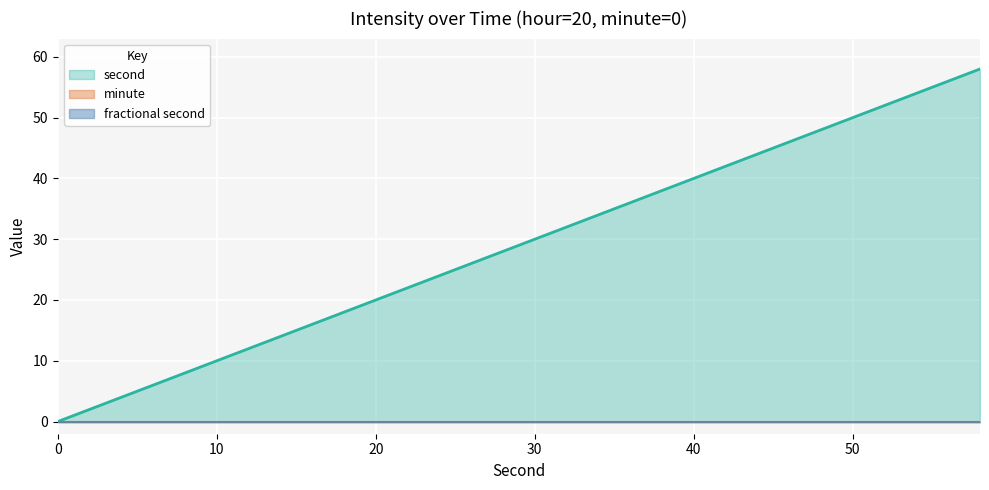

Which series has the largest total across all categories?

second